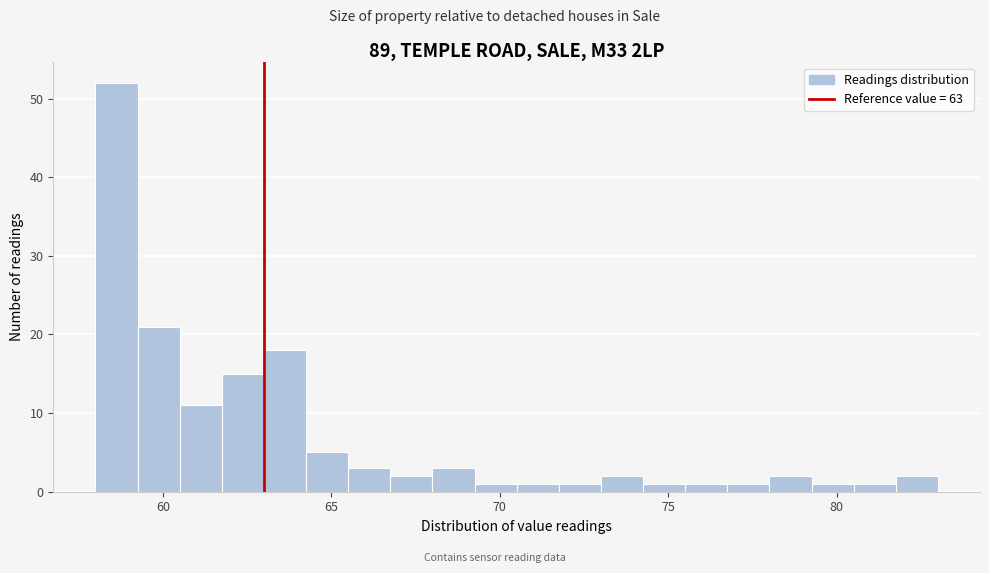

Read against the x-axis, roughly where is the centre of the tallest bar?

58.5